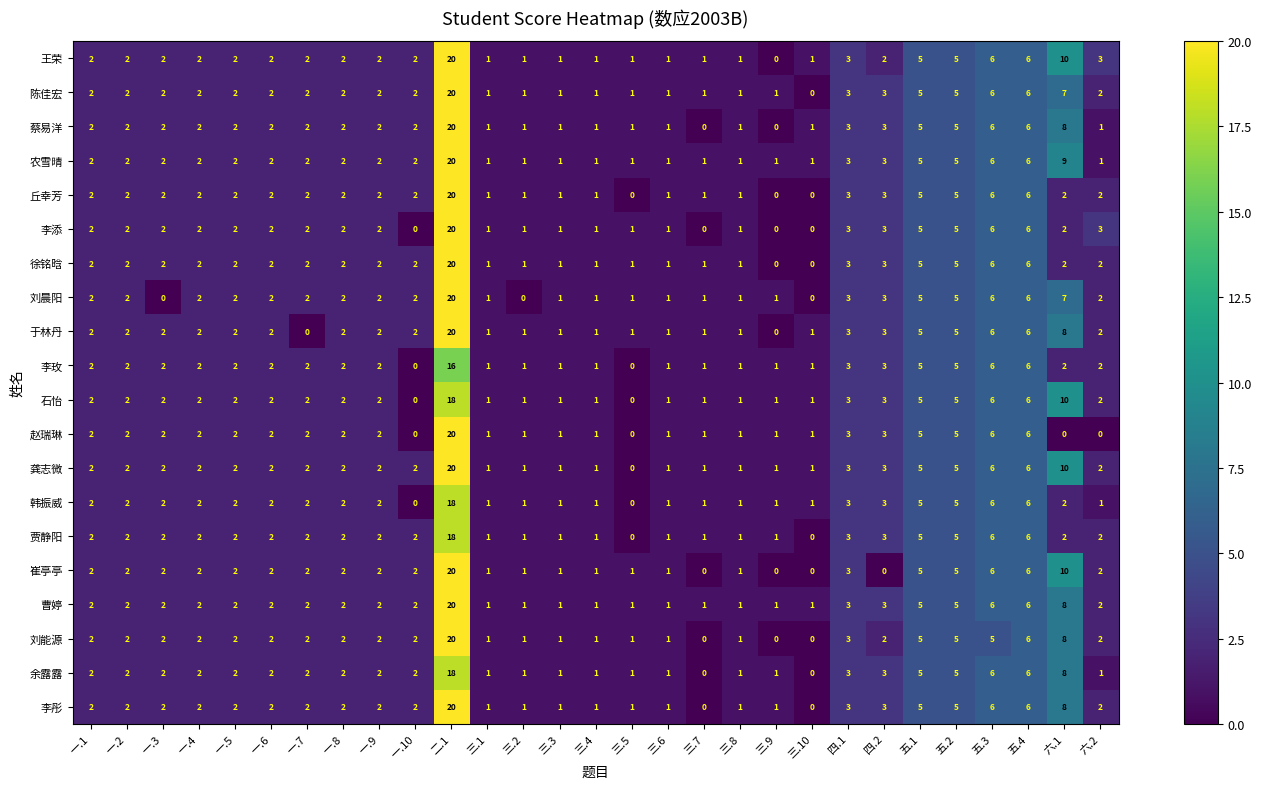

What is the difference between the maximum and minimum values in the 李添 series?

20